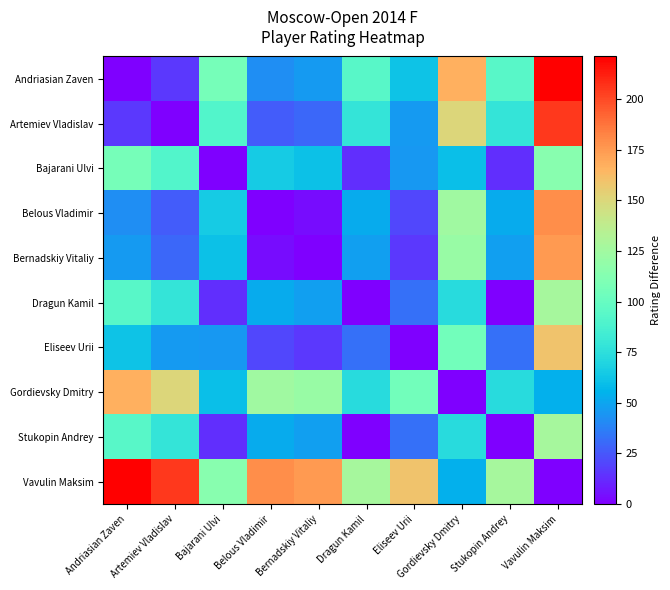

Which series has the widest spread of values?

Andriasian Zaven